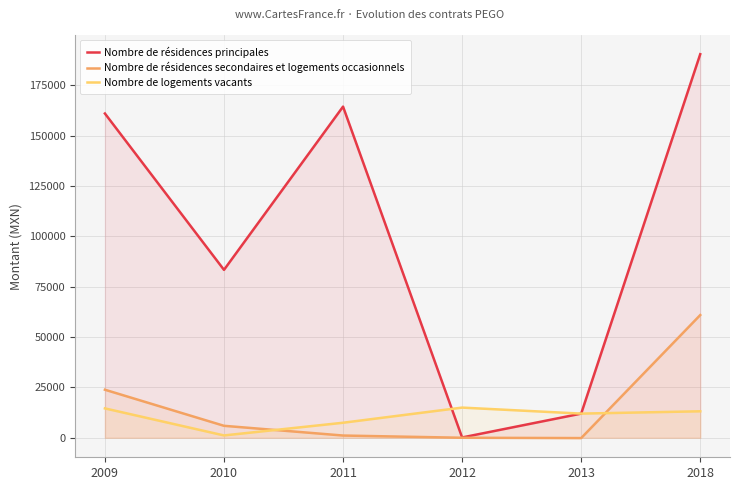

What is the maximum value shown in the chart?

190350.0